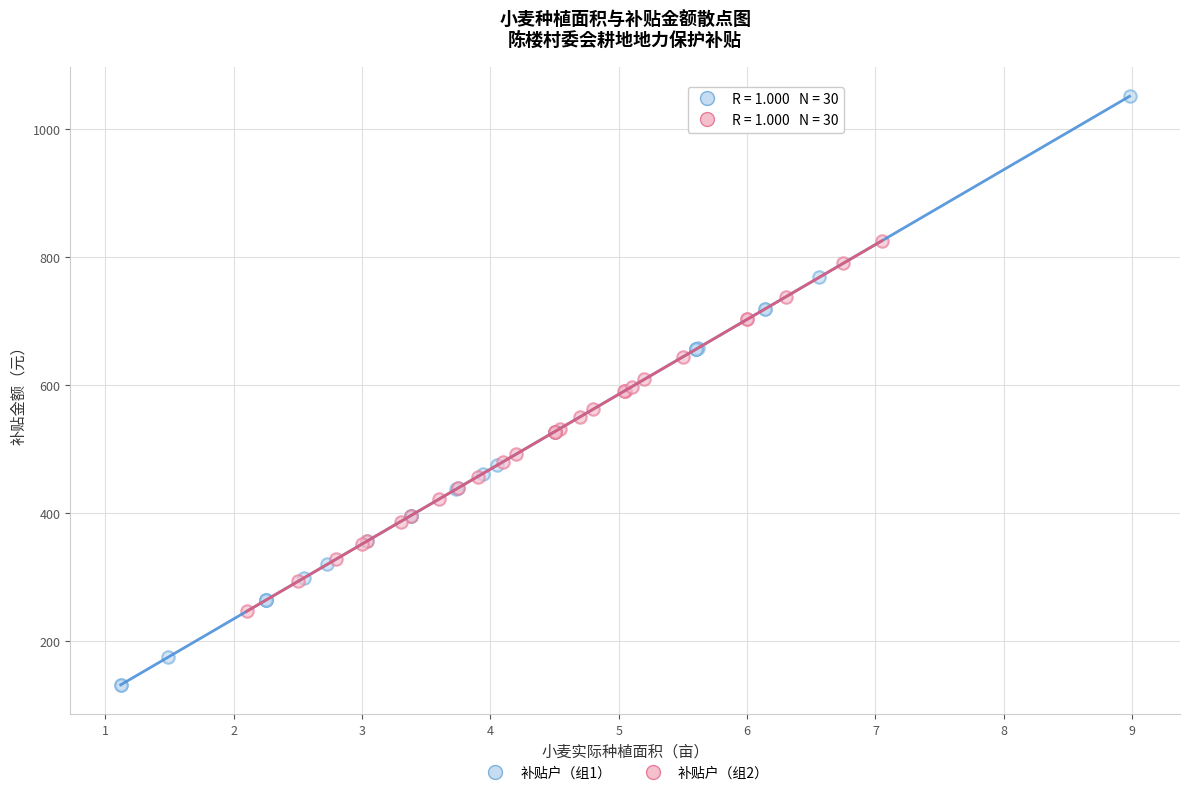

Which series has the widest spread of Y values?

补贴户（组1）